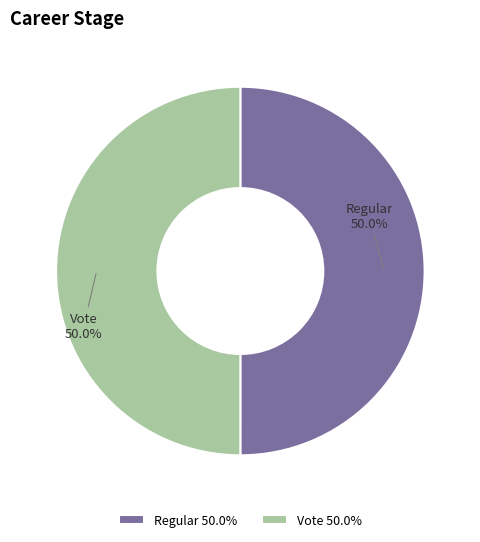

What portion of the pie excludes Regular?

50.0%